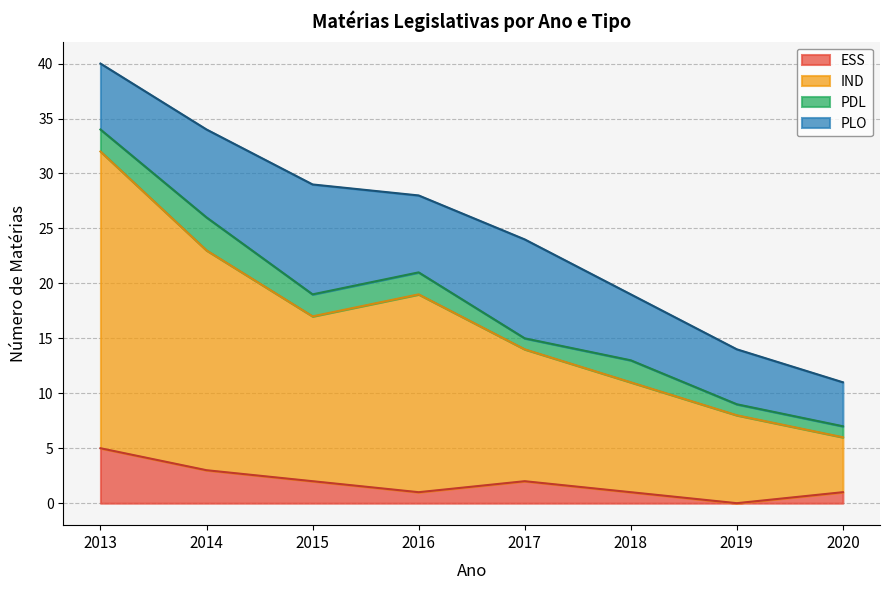

What is the highest value of the ESS series?

5